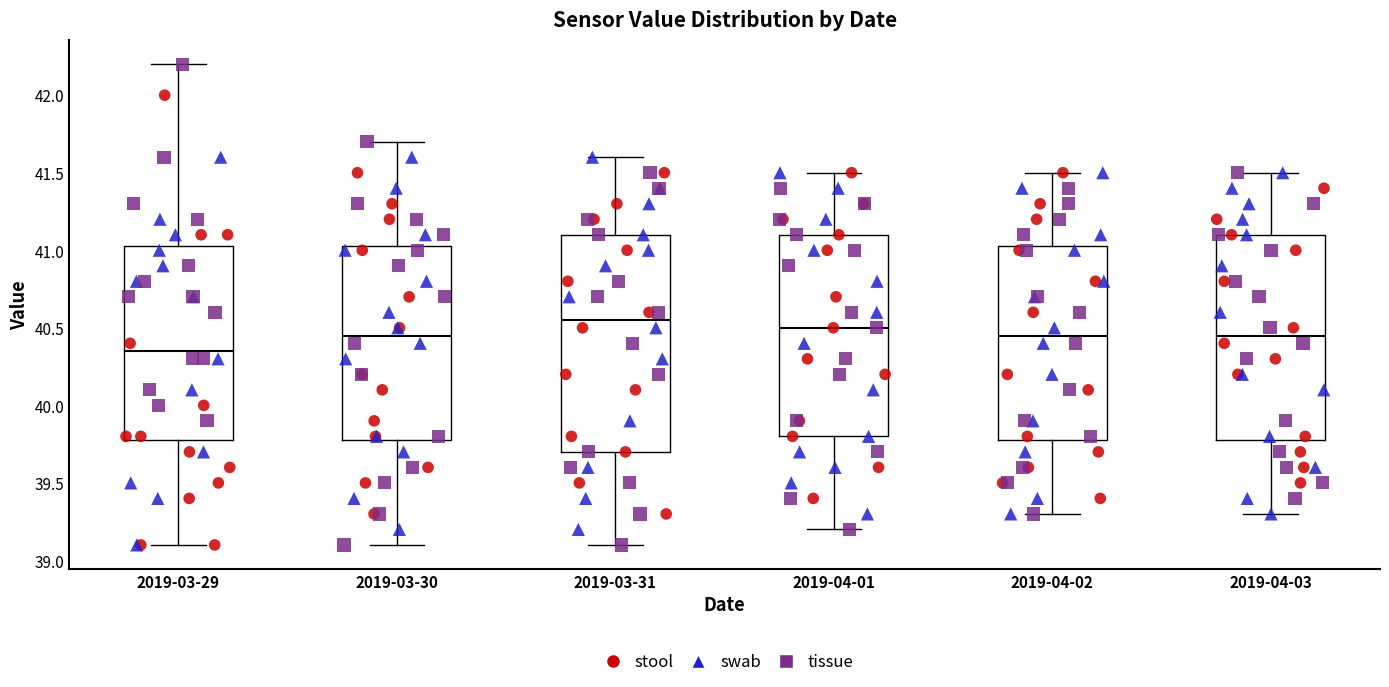

Comparing the boxes themselves (not the whiskers), which one is the tallest?

2019-03-31